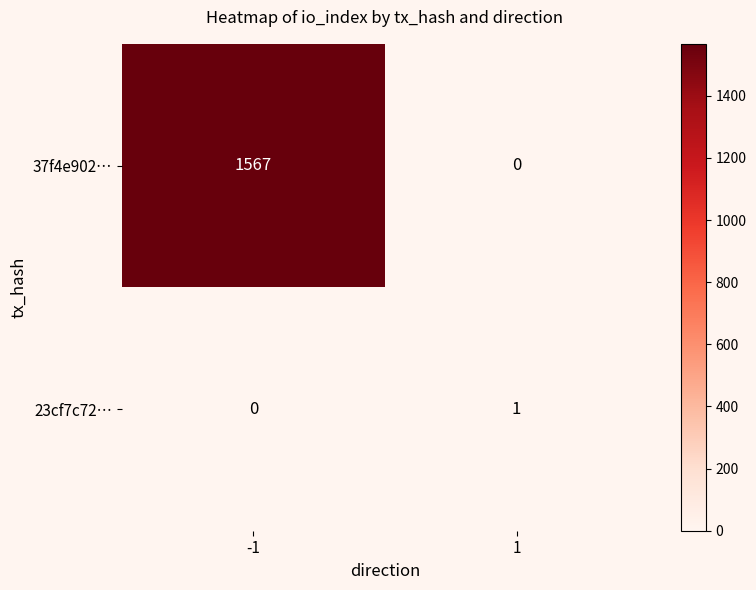

What is the total value across all series at -1?

1567